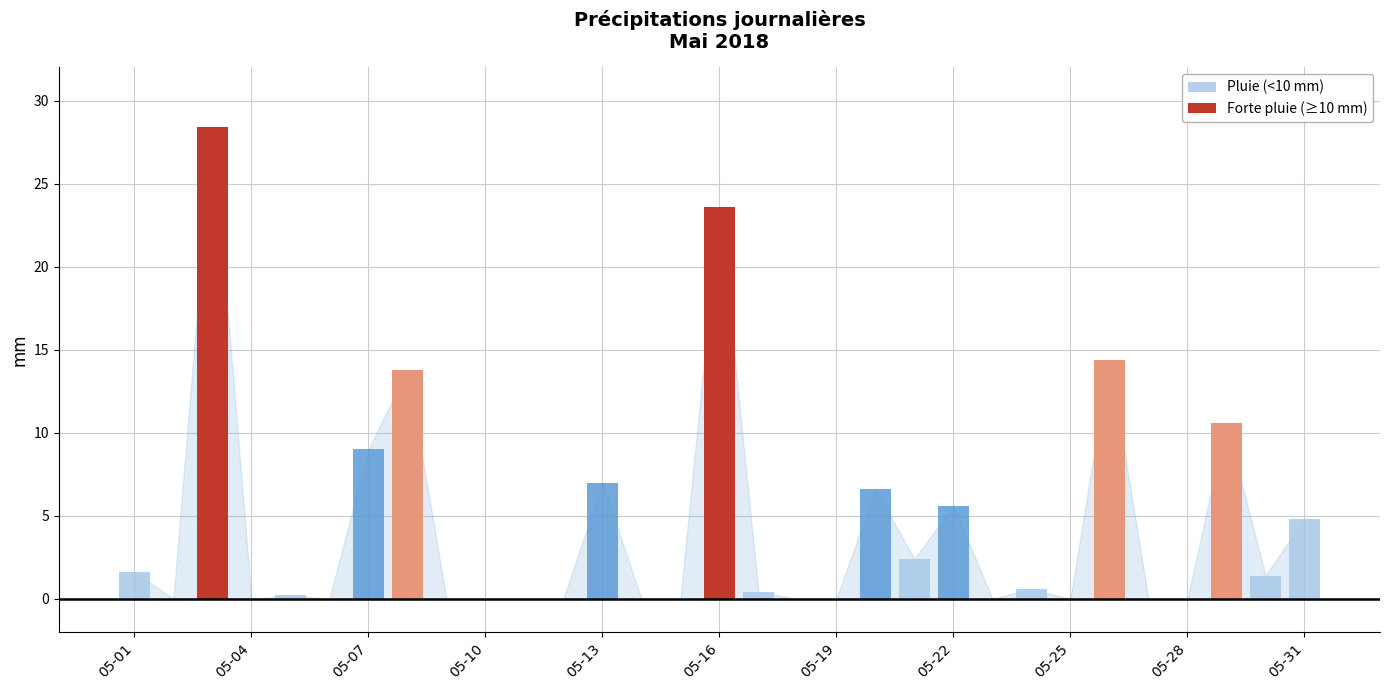

Reading left to right, extract all data points from this chart.

1.6	0.0	28.4	0.0	0.2	0.0	9.0	13.8	0.0	0.0	0.0	0.0	7.0	0.0	0.0	23.6	0.4	0.0	0.0	6.6	2.4	5.6	0.0	0.6	0.0	14.4	0.0	0.0	10.6	1.4	4.8